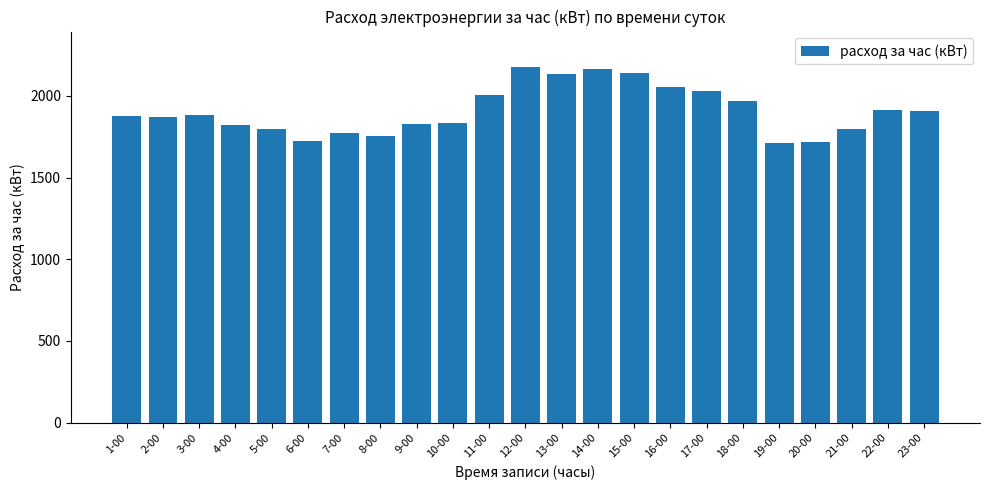

What is the value of the 21st bar from the left?

1794.6